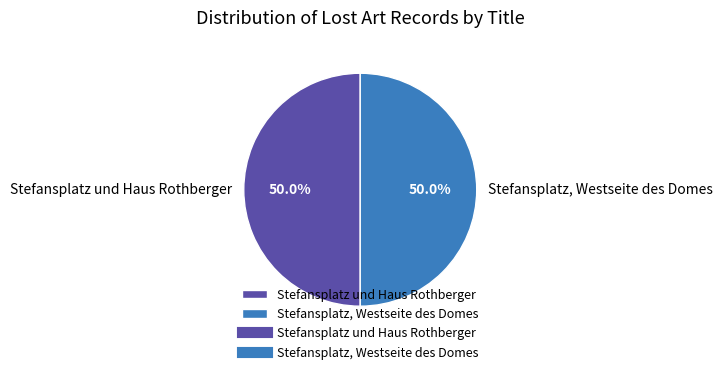

What is the total percentage of Stefansplatz und Haus Rothberger and Stefansplatz, Westseite des Domes?

100.0%